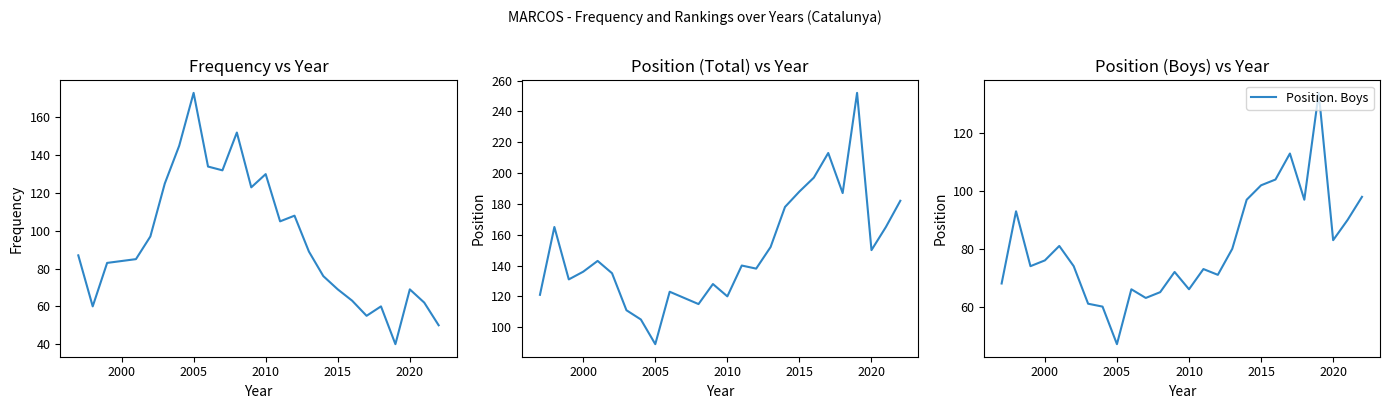

How many interior local peaks does the Position. Boys series have?

7